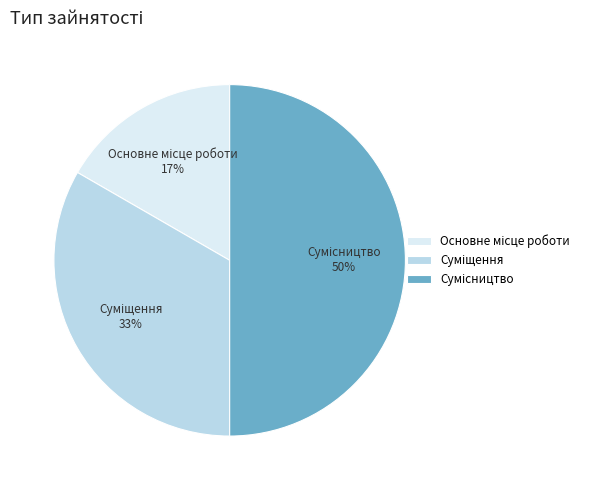

Count the number of slices in the pie.

3